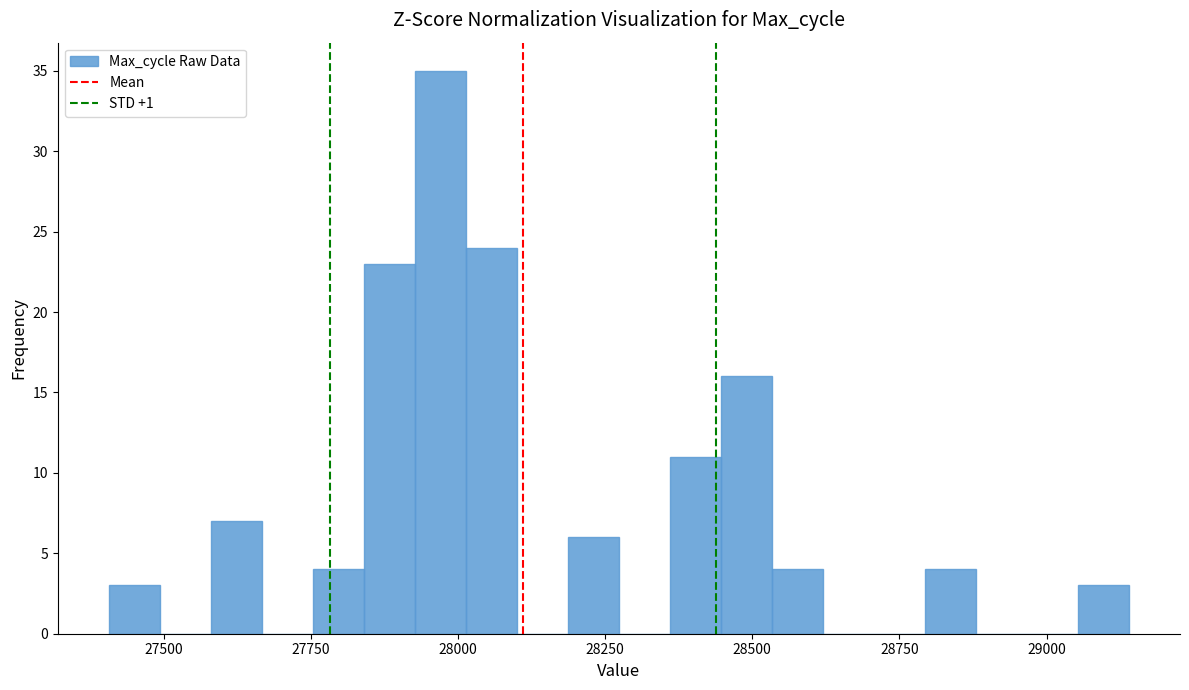

Read against the x-axis, roughly where is the centre of the tallest bar?

27950